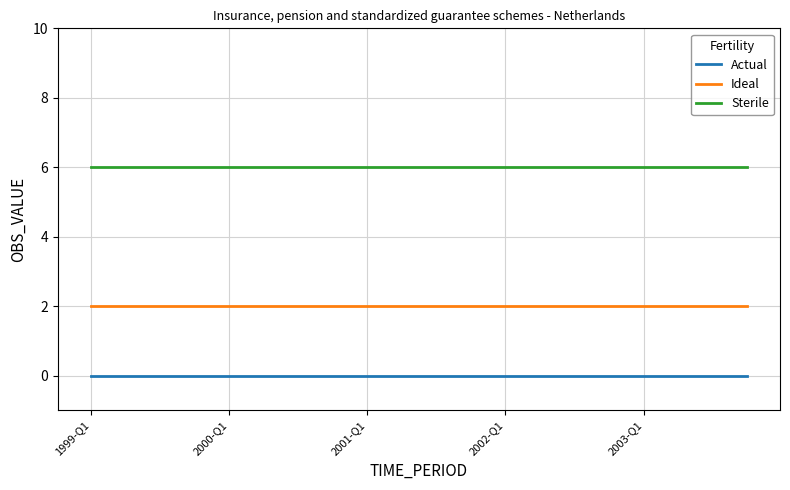

List the series in order of their peak value, lowest first.

Actual, Ideal, Sterile